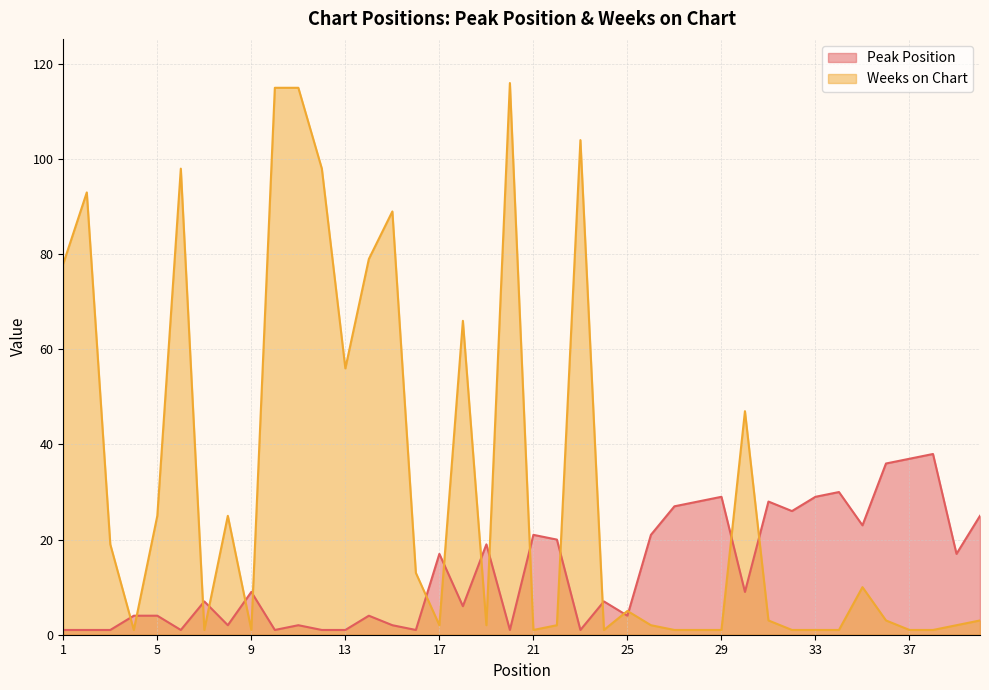

Count the number of data series in this chart.

2